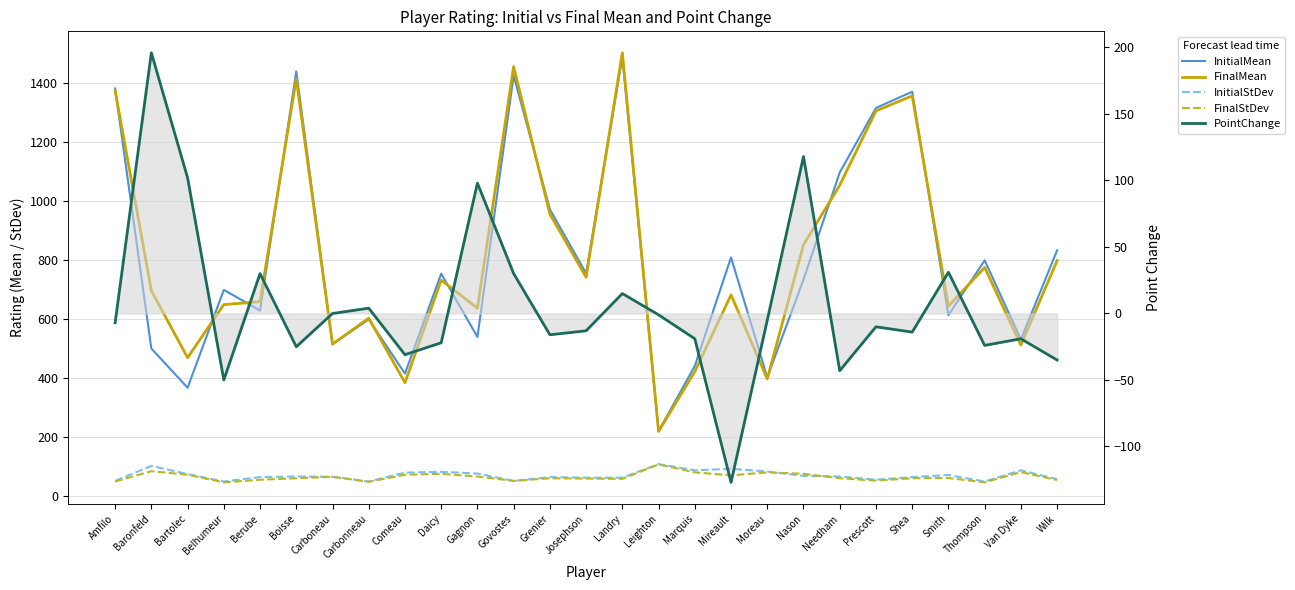

Between which two adjacent categories do FinalStDev and InitialStDev first intersect?

Moreau and Nason